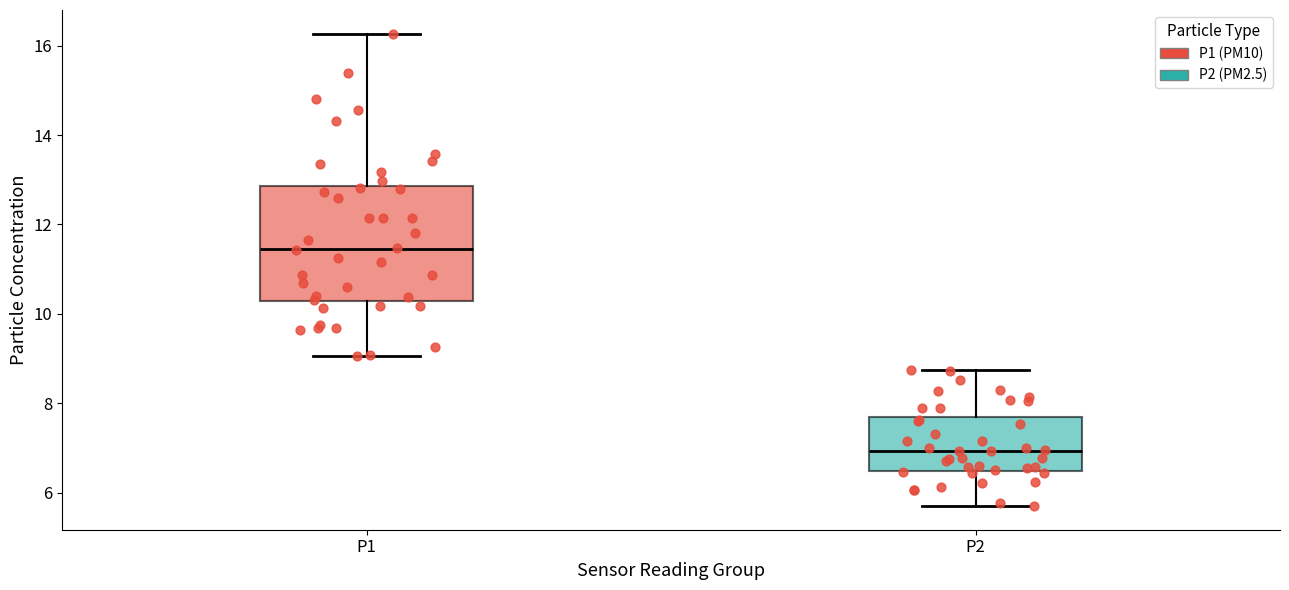

Reading left to right, transcribe this box plot: for each box, give where its median line is, the range the box spans, and where its two whiskers end, as read against the y-axis. The values are not printed on the chart, so give them approximately, as read against the axis.

P1: median 11.4, box 10.2 to 12.8, whiskers 9.0 to 16.2
P2: median 7.0, box 6.4 to 7.6, whiskers 5.8 to 8.8